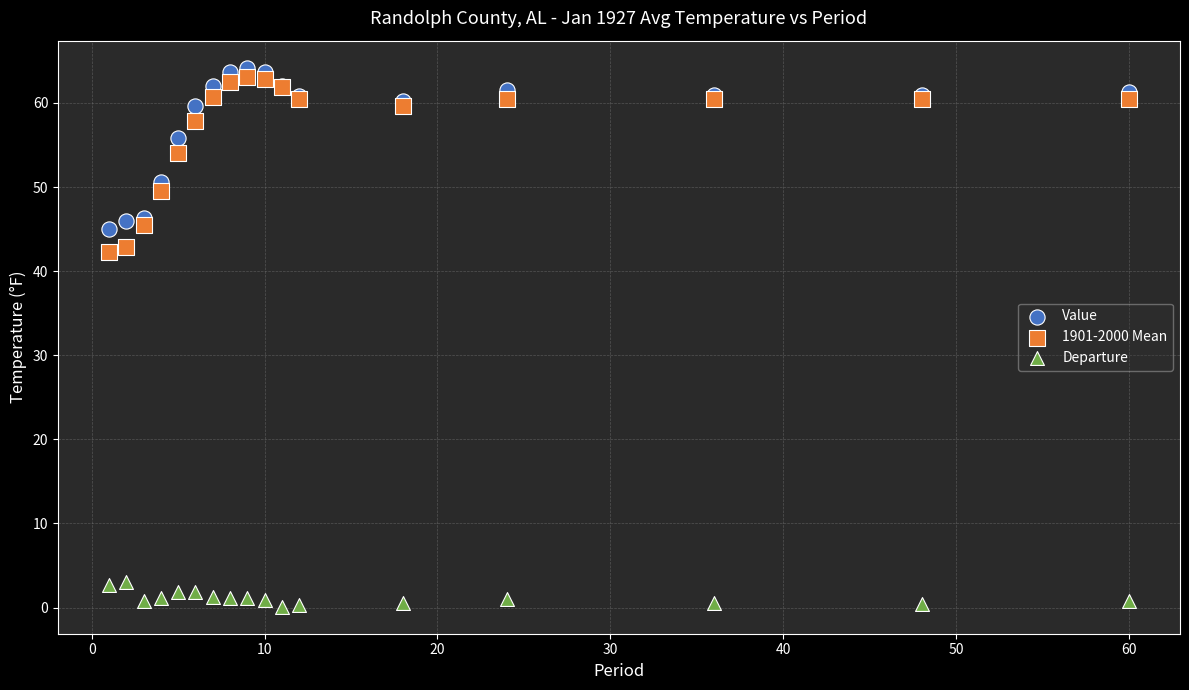

Which series contains the lowest Y value?

Departure